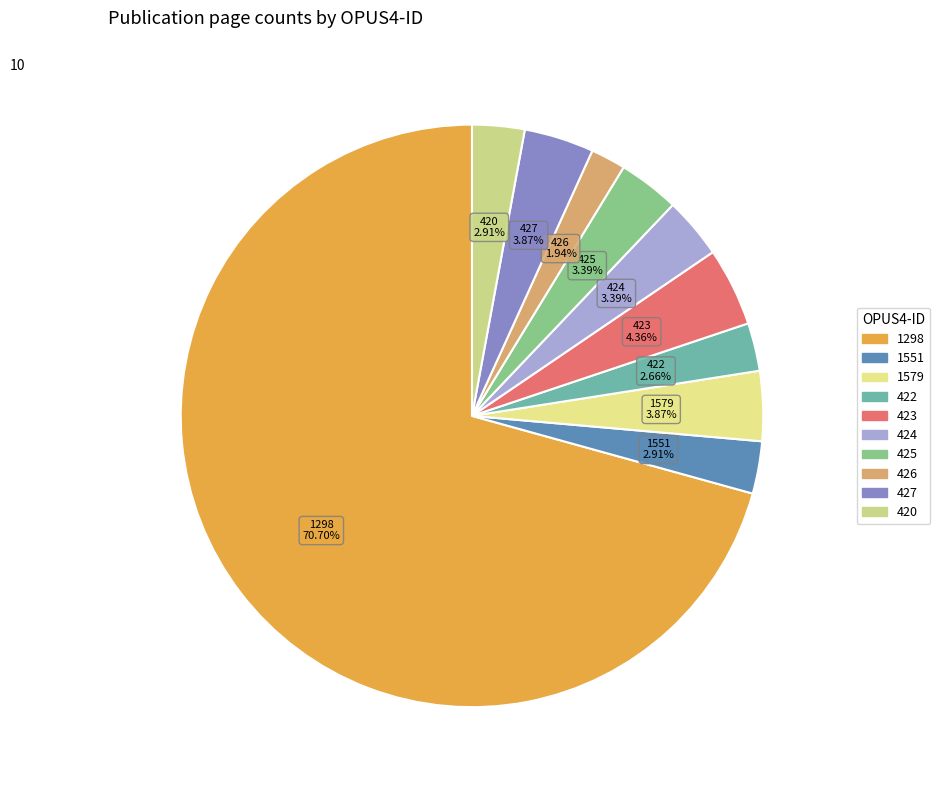

Count the number of slices in the pie.

10